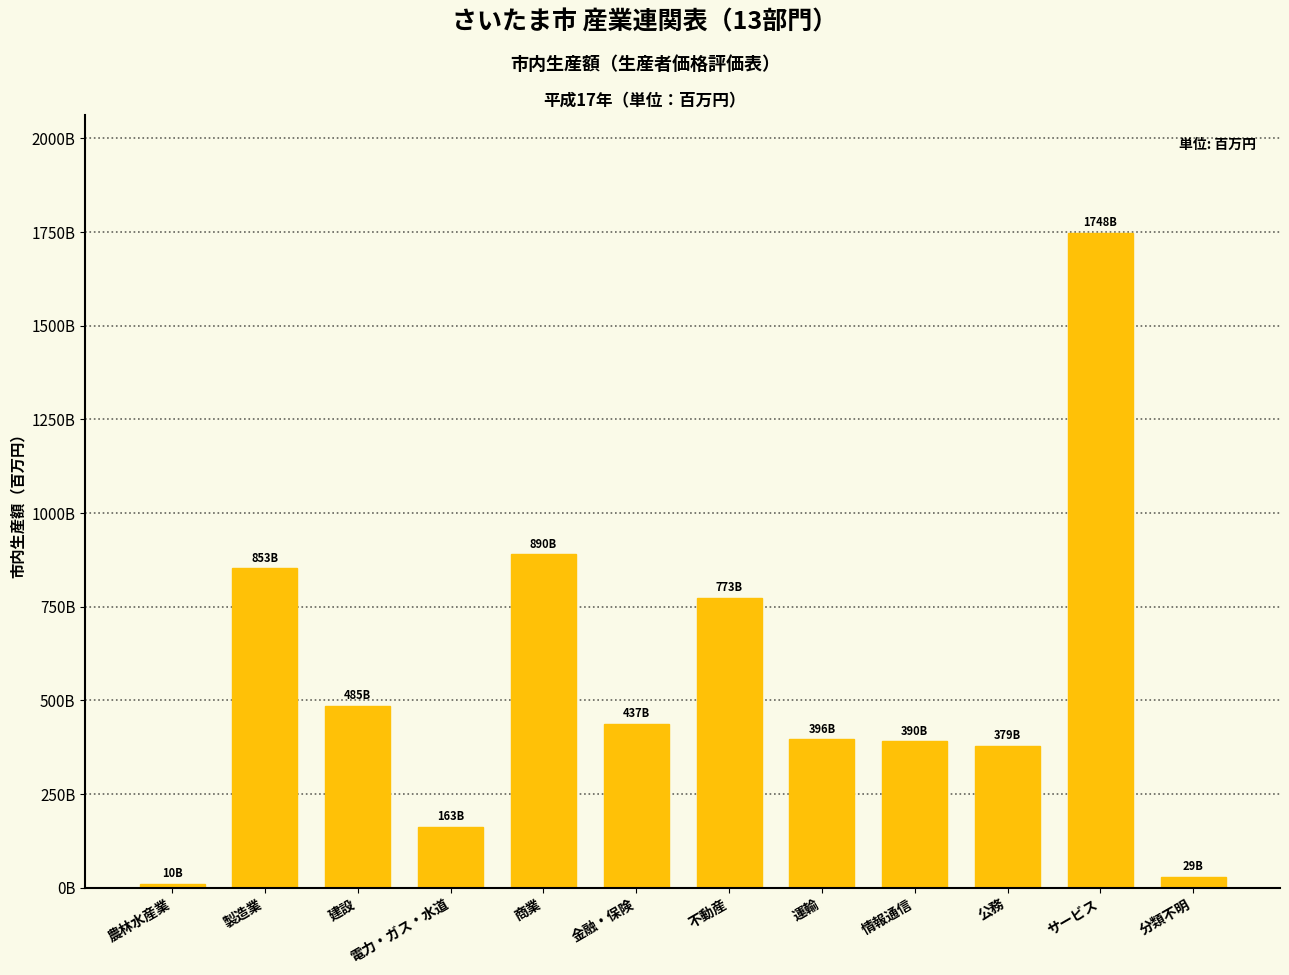

What is the label of the 5th bar from the left?

商業